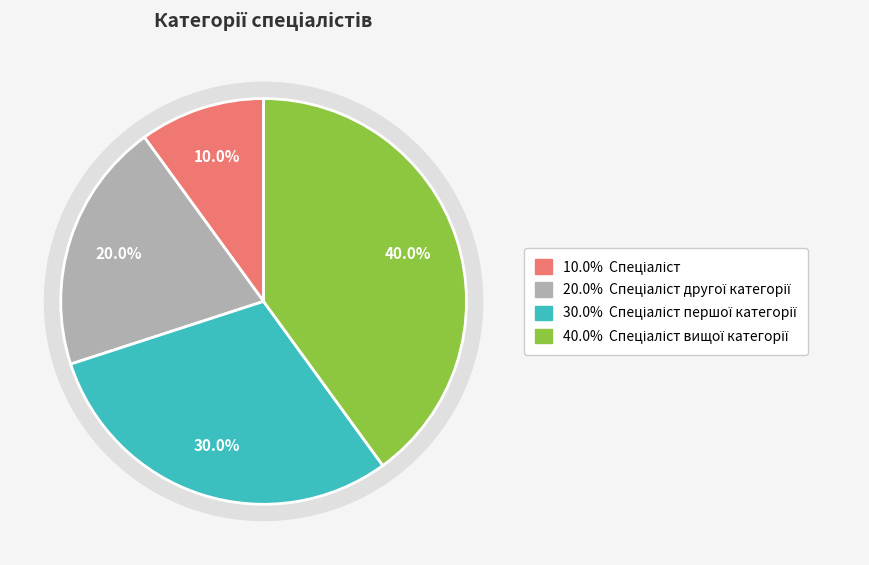

What portion of the pie excludes Спеціаліст другої категорії?

80.0%